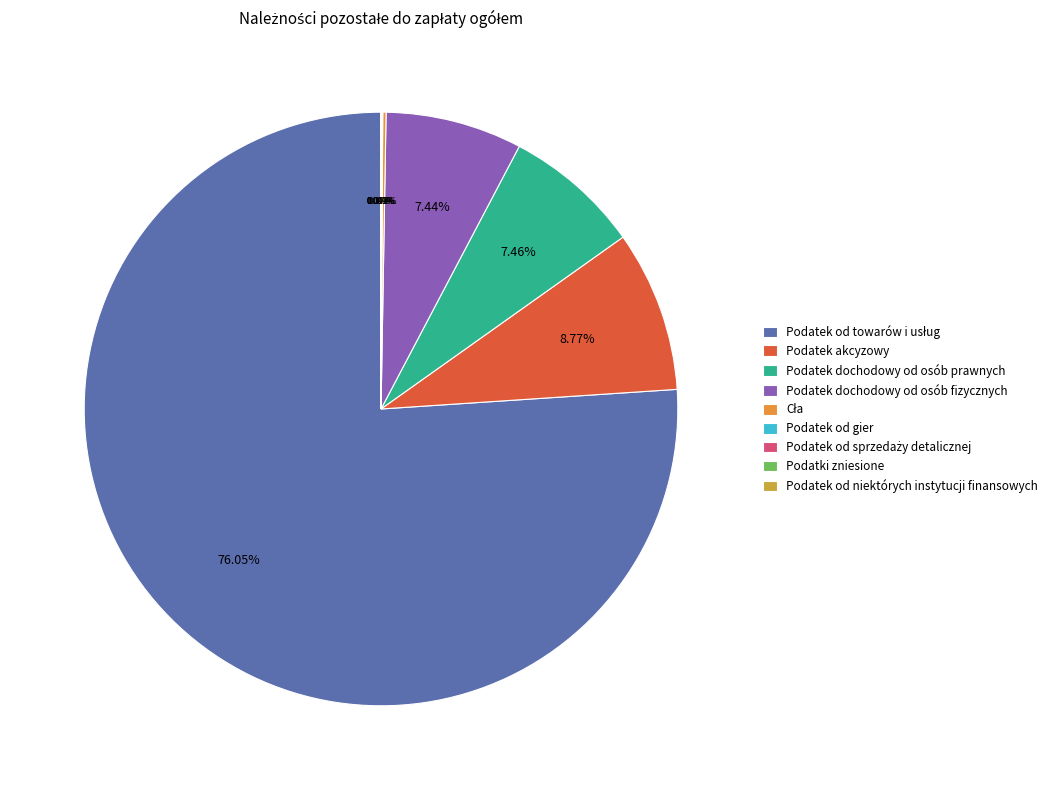

To the nearest percent, what is the average slice percentage?

11%